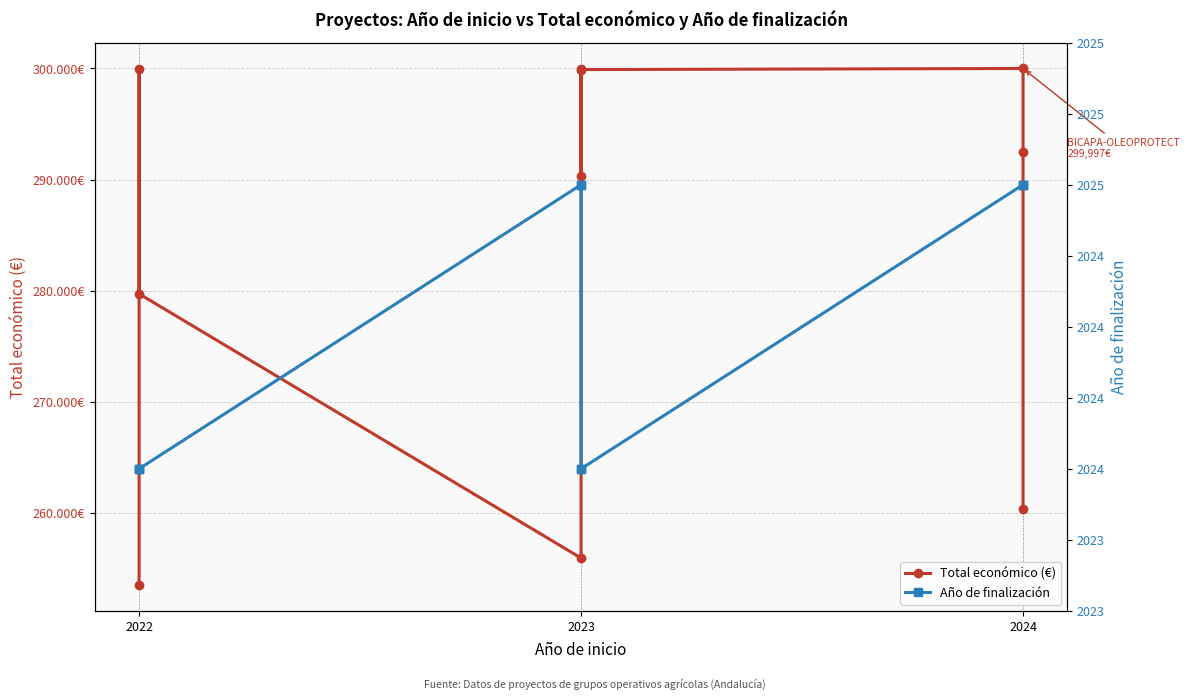

Does the chart have visible grid lines?

Yes